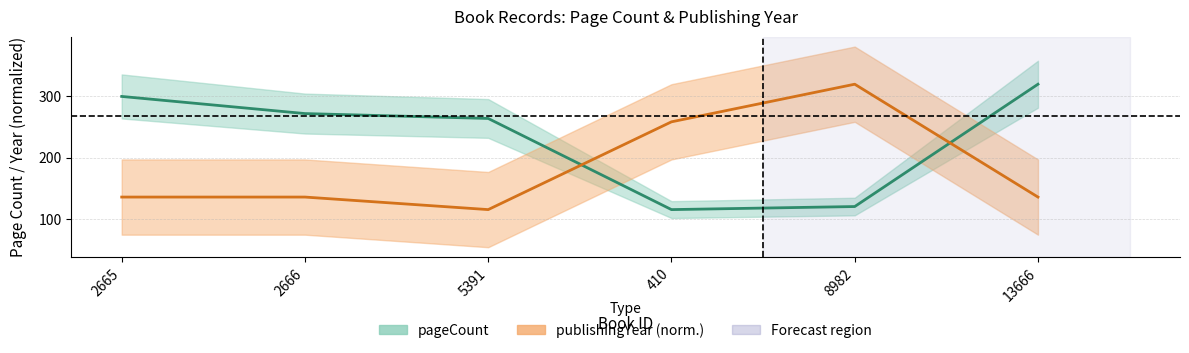

The publishingYear series shows 60.4 at 5391. True or false?

False